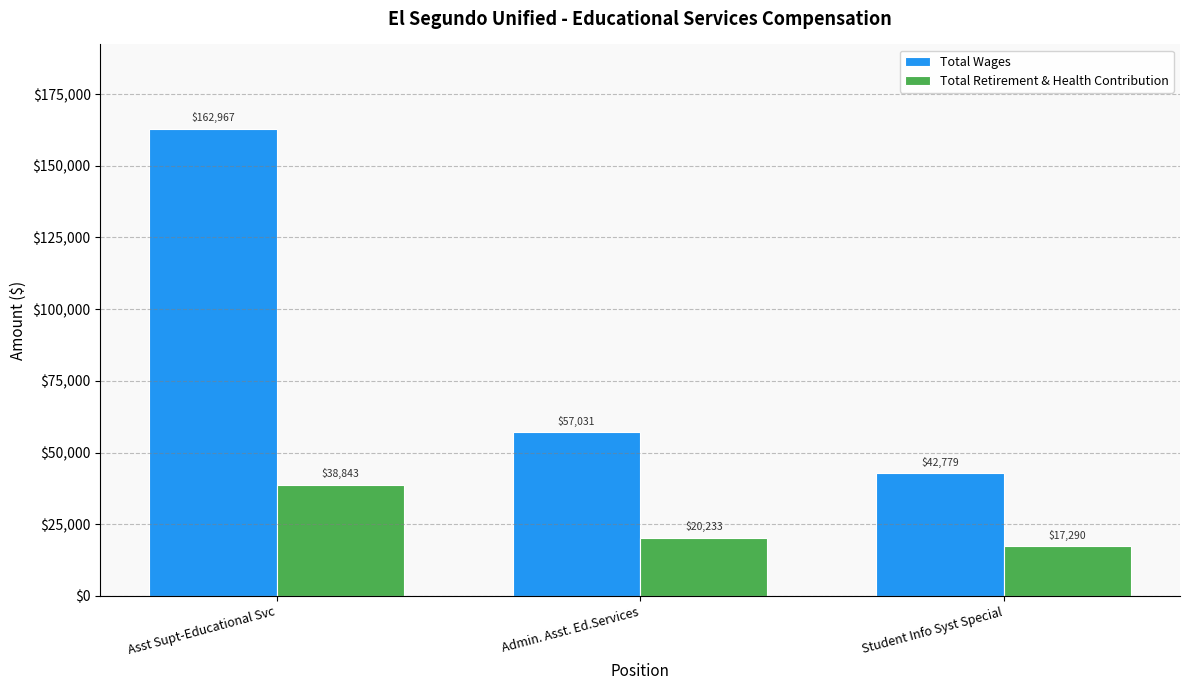

What are all the series names shown in the legend?

Total Wages, Total Retirement & Health Contribution